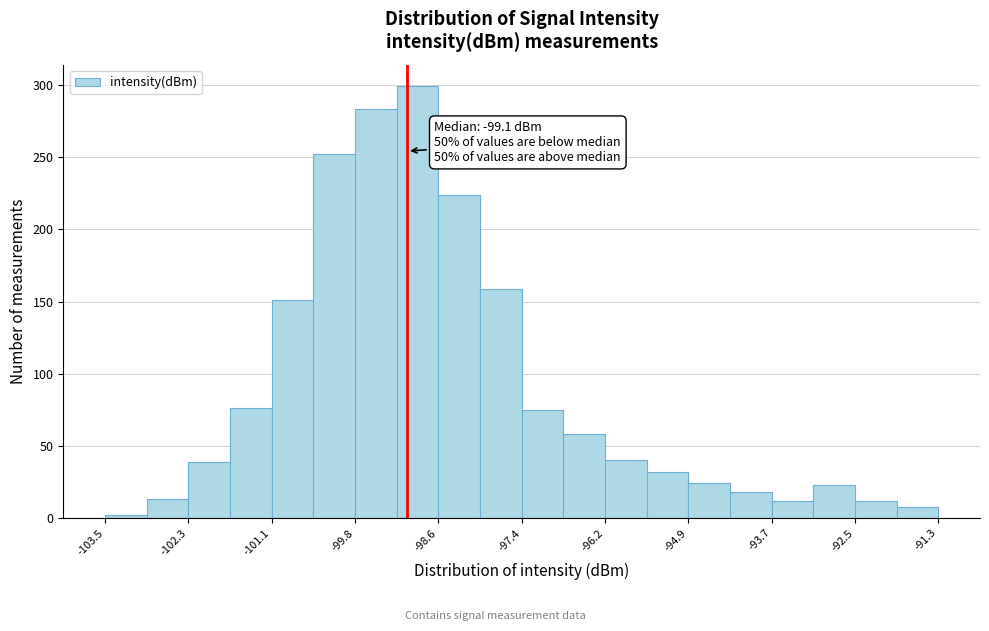

Around what value on the x-axis is the tallest bar? Give the approximate position of its centre, as read against the axis.

-99.0